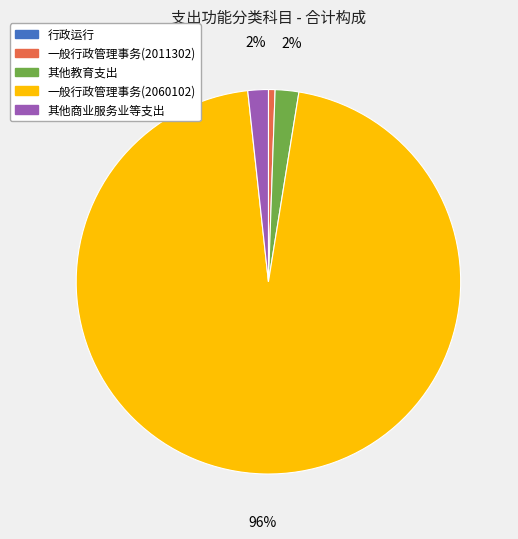

To the nearest percent, what is the combined percentage of 其他教育支出 and 一般行政管理事务(2011302)?

3%